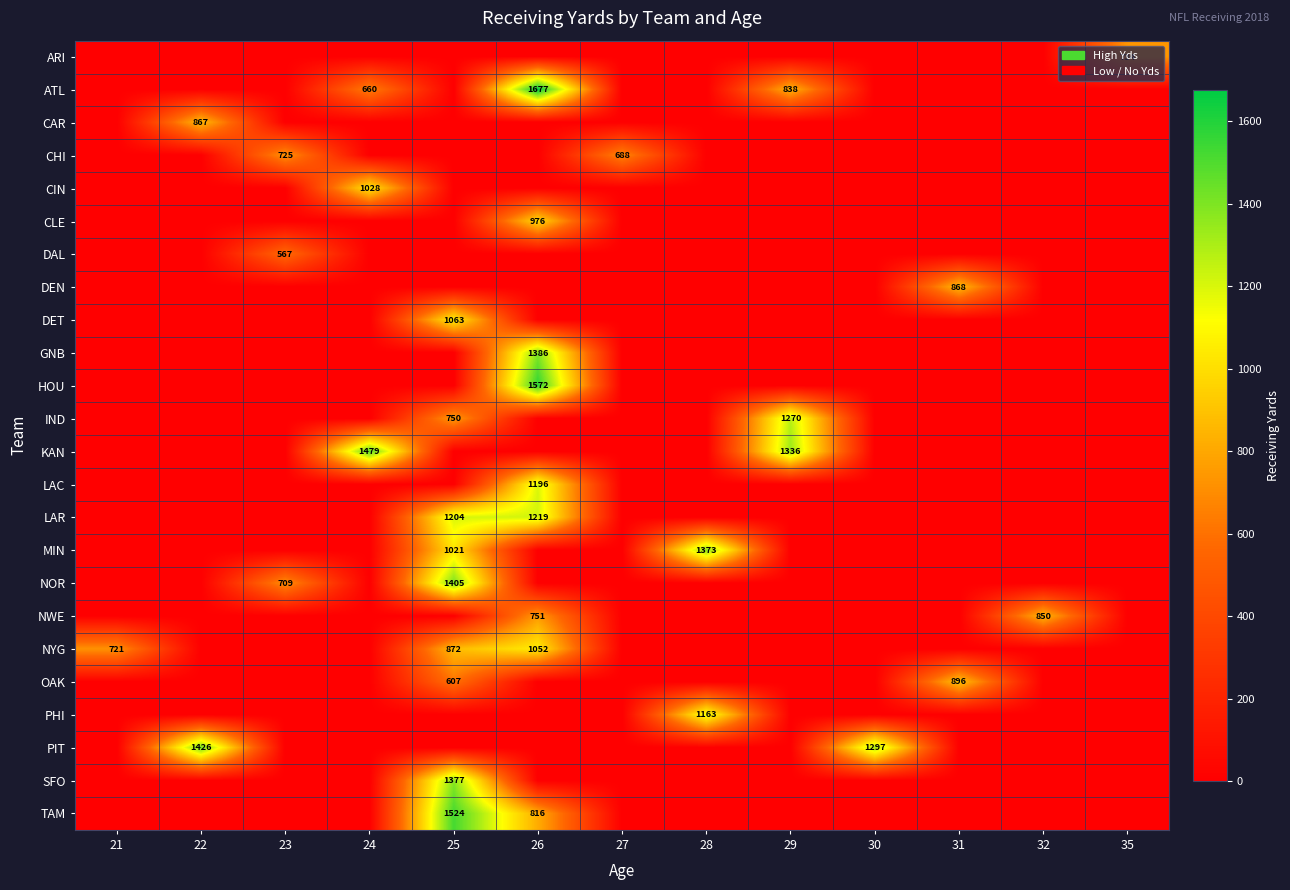

What is the difference between the highest and lowest values at 30?

1297